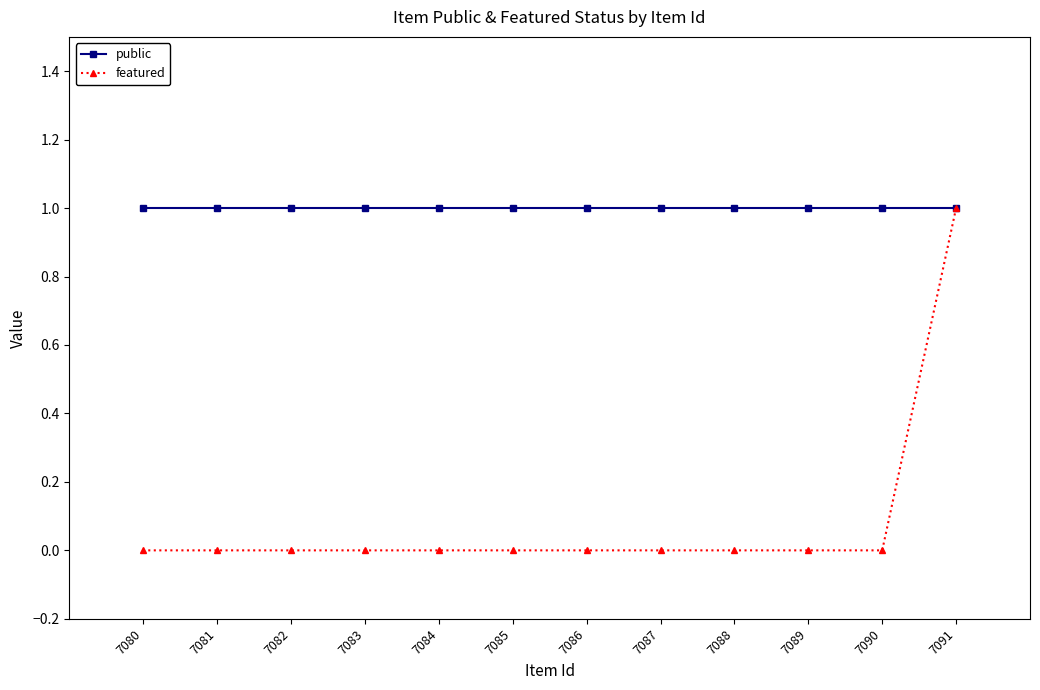

How many distinct data groups are displayed?

2